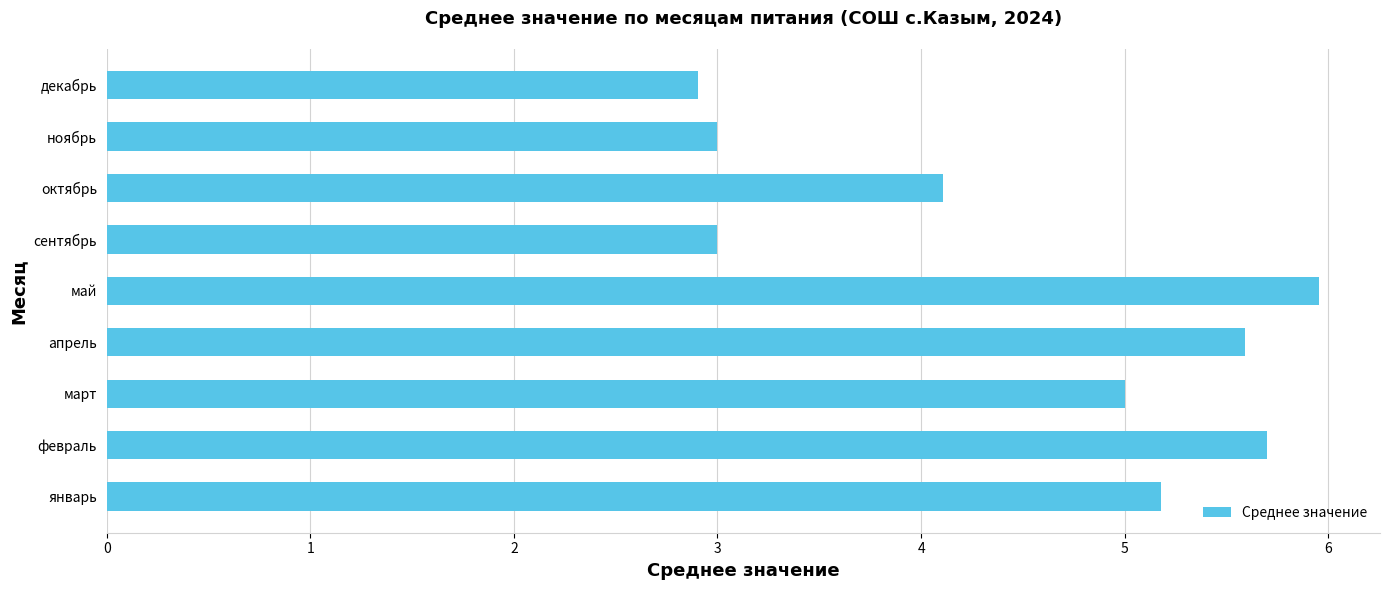

What is the difference between the maximum and second lowest values?

3.0